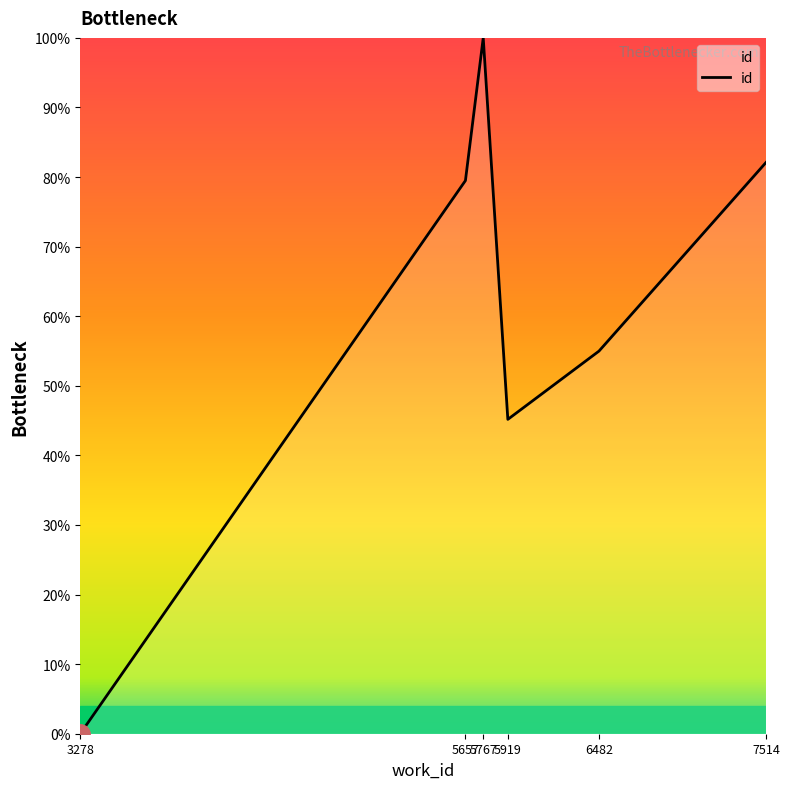

How many lines are shown in the chart?

1